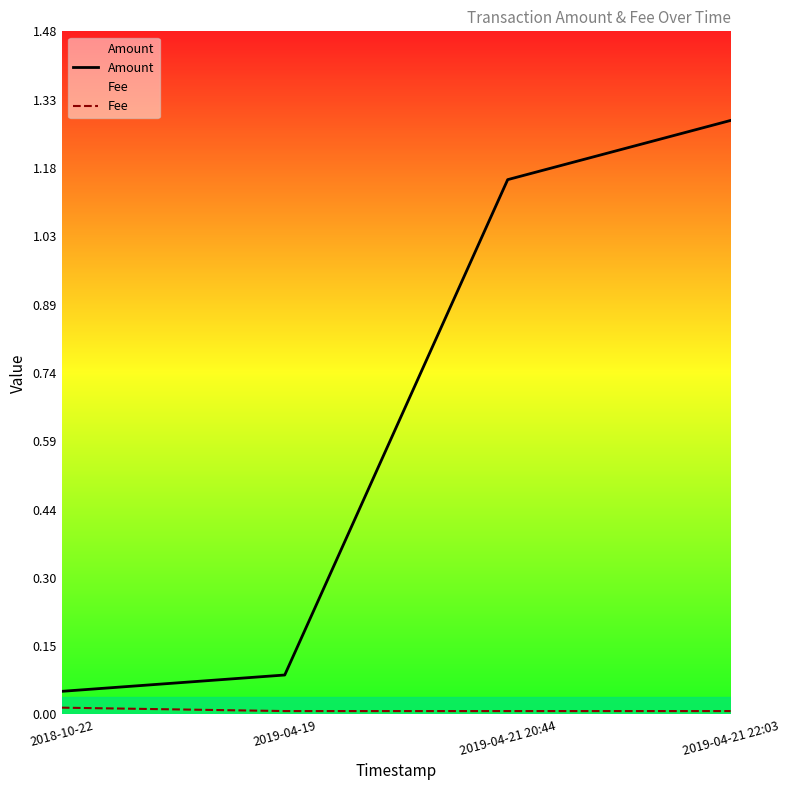

What is the label of the 4th point from the left?

2019-04-21 22:03